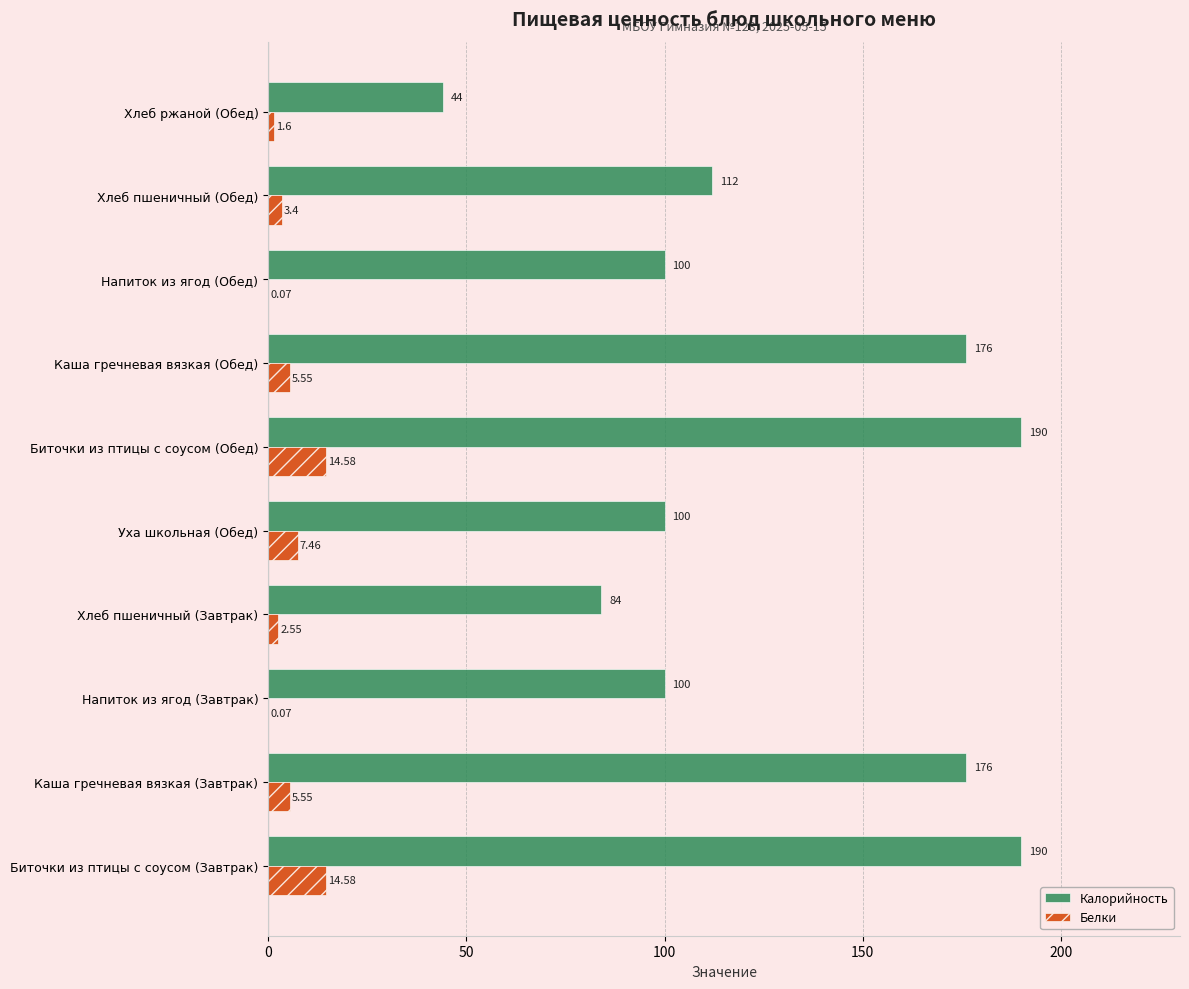

Which series has the largest total across all categories?

Калорийность